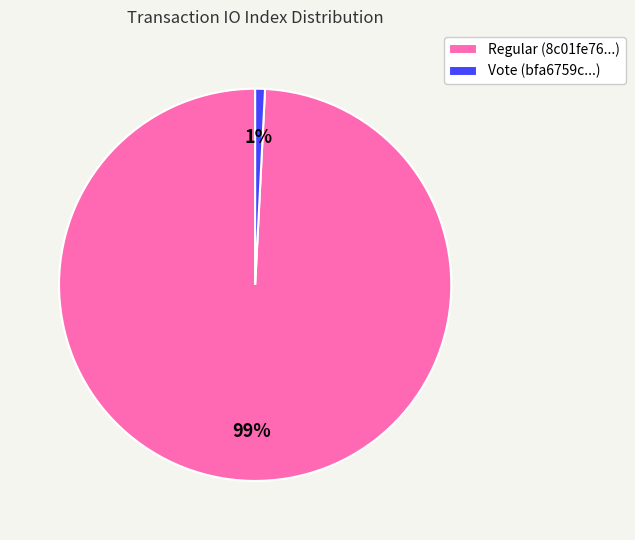

To the nearest percent, what percentage of the pie is Regular (8c01fe76...)?

99%